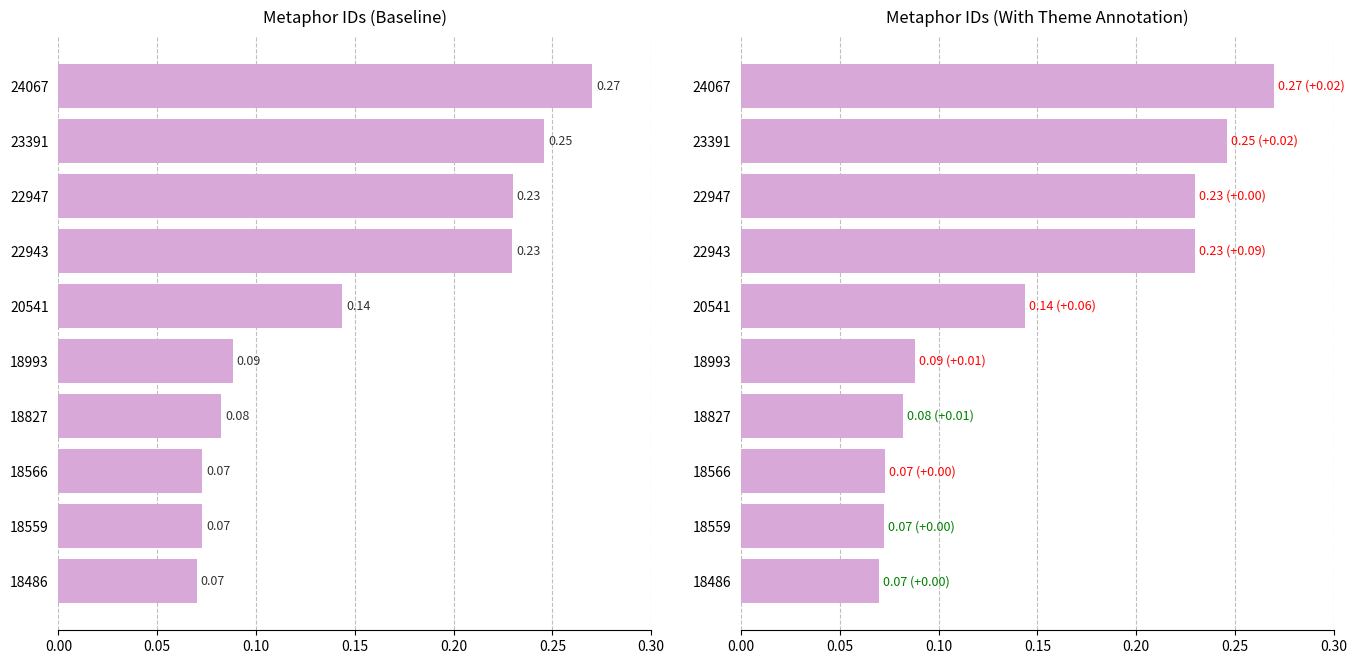

Is it true that the value at 18993 is 0.1?

True